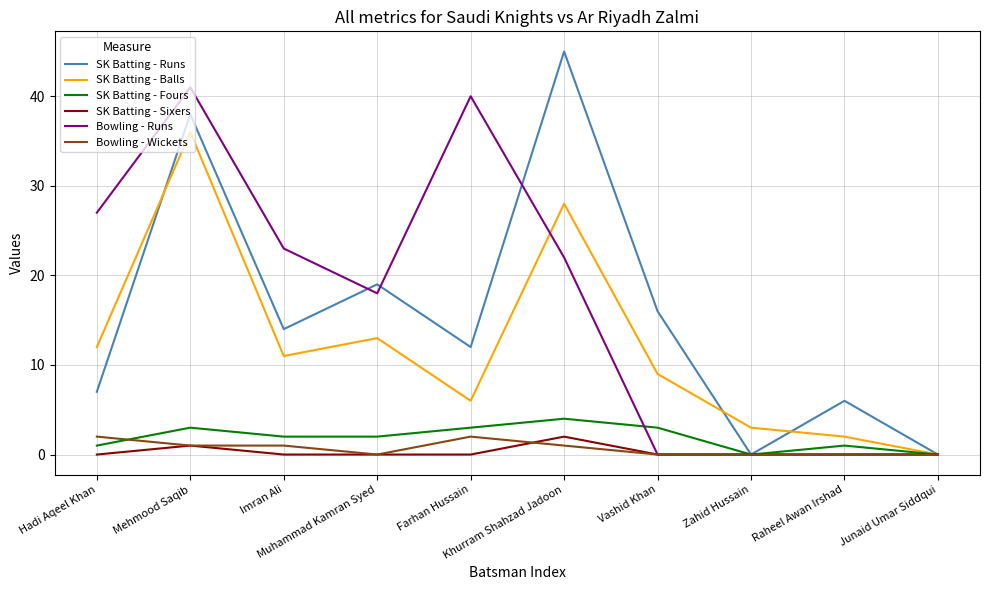

Does the chart display data point markers on the line(s)?

No